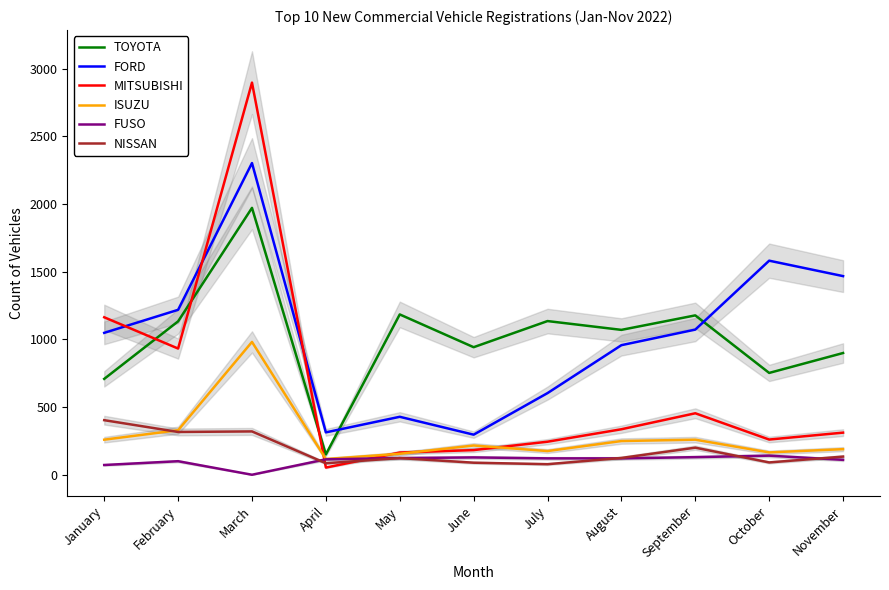

List the series in order of their peak value, highest first.

MITSUBISHI, FORD, TOYOTA, ISUZU, NISSAN, FUSO